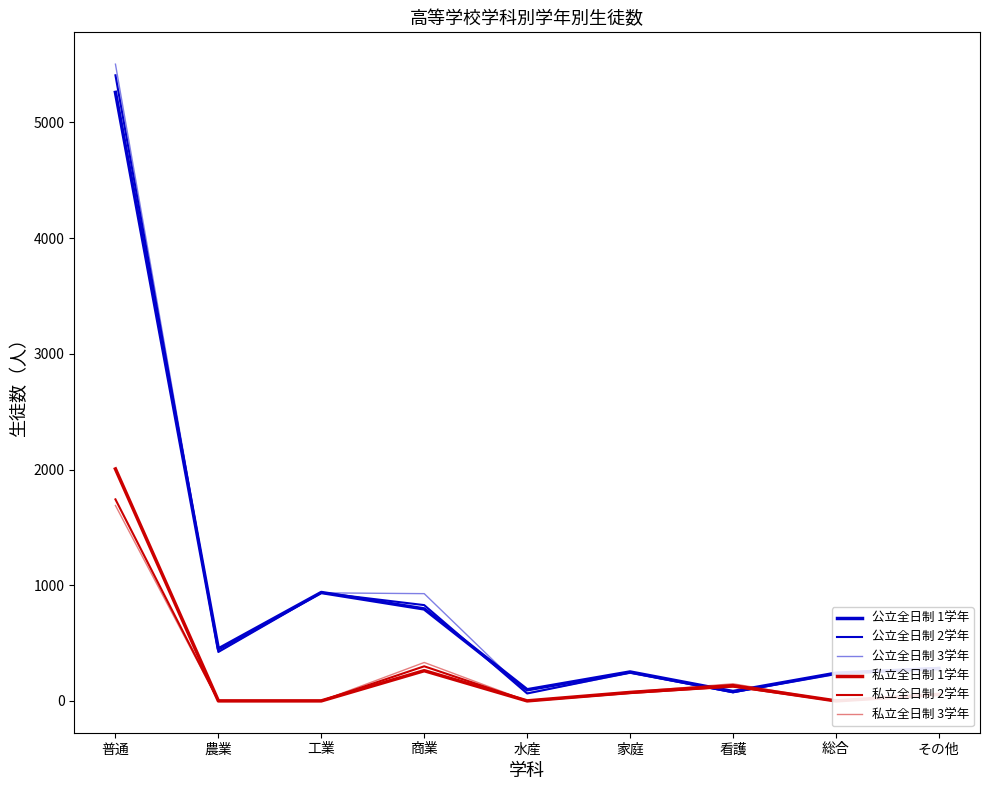

Reading right to left, list all the values displayed in this chart.

公立全日制 1学年: その他=280	総合=239	看護=81	家庭=250	水産=96	商業=795	工業=937	農業=449	普通=5260
公立全日制 2学年: その他=285	総合=238	看護=74	家庭=245	水産=64	商業=828	工業=935	農業=423	普通=5408
公立全日制 3学年: その他=285	総合=228	看護=72	家庭=239	水産=67	商業=927	工業=934	農業=424	普通=5504
私立全日制 1学年: その他=56	総合=0	看護=132	家庭=73	水産=0	商業=261	工業=0	農業=0	普通=2005
私立全日制 2学年: その他=52	総合=0	看護=123	家庭=68	水産=0	商業=299	工業=0	農業=0	普通=1742
私立全日制 3学年: その他=53	総合=0	看護=148	家庭=78	水産=0	商業=332	工業=0	農業=0	普通=1689